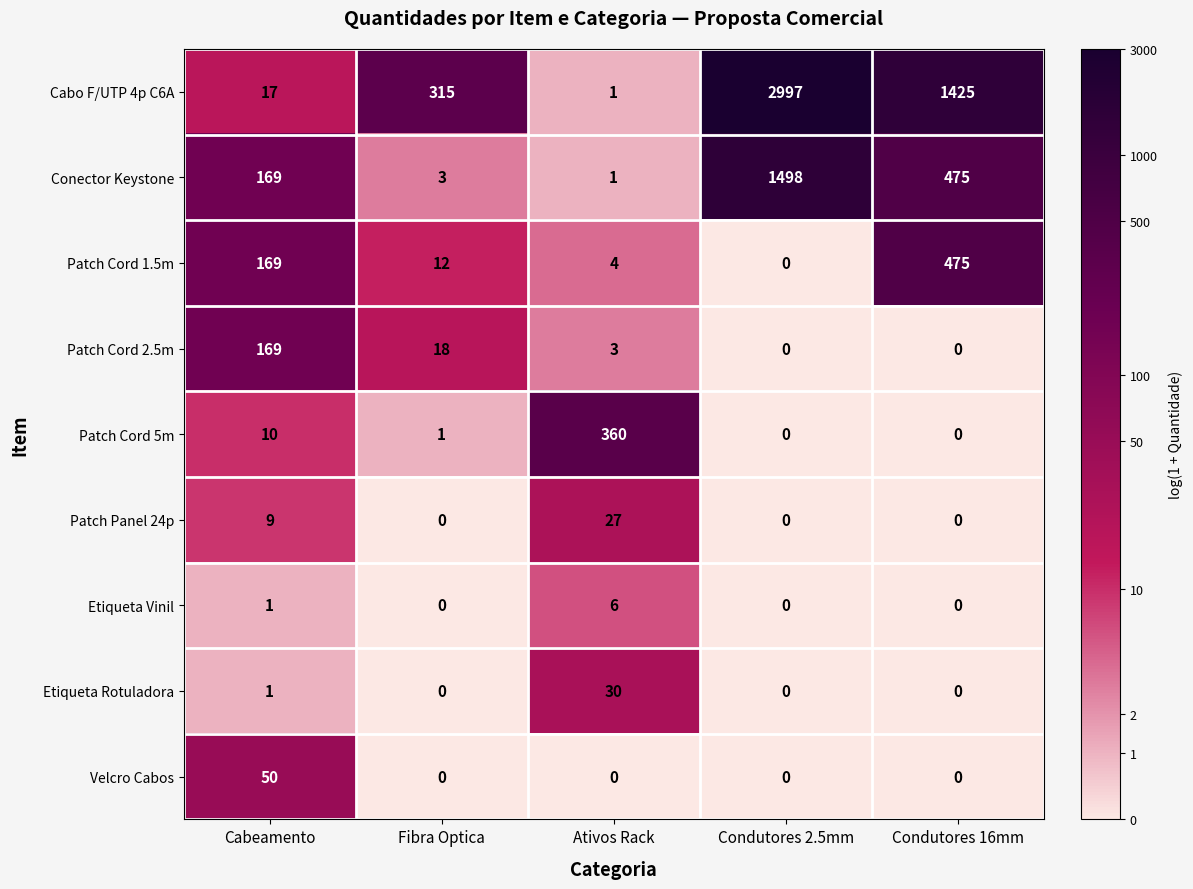

Which series has the largest range (max minus min)?

Cabo F/UTP 4p C6A